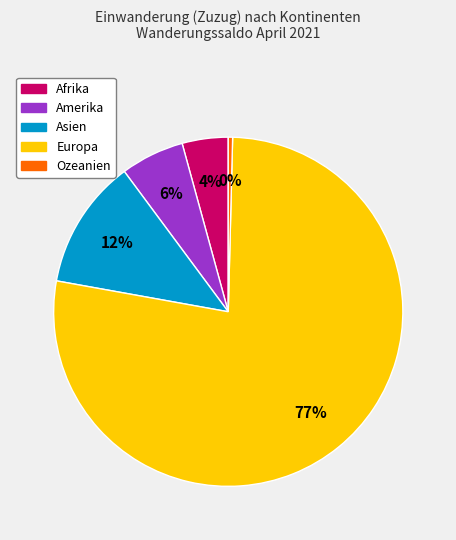

Is there a majority slice in this chart?

Yes